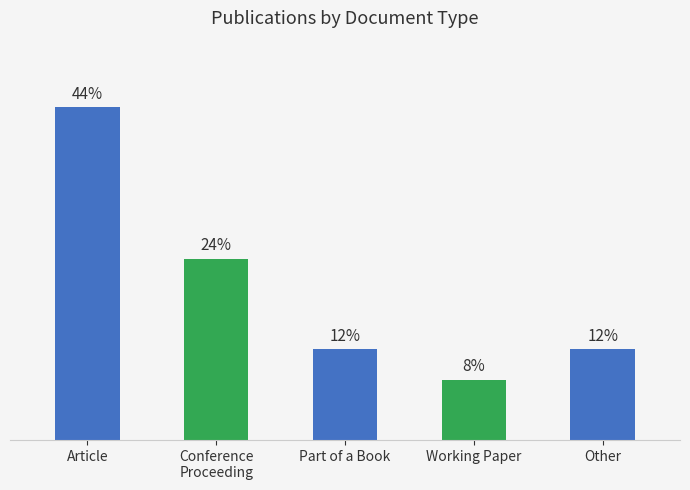

At which category does the chart reach its peak across all series?

Article